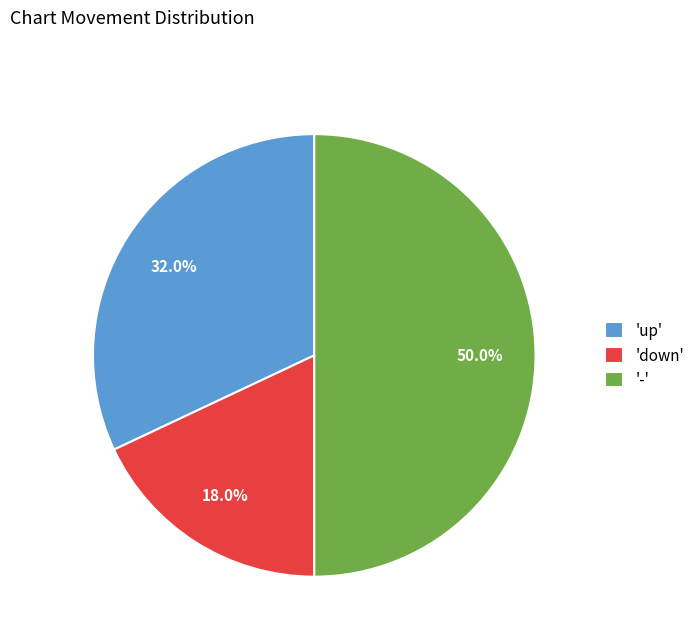

Combined, what portion of the pie is 'down' and 'up'?

50.0%